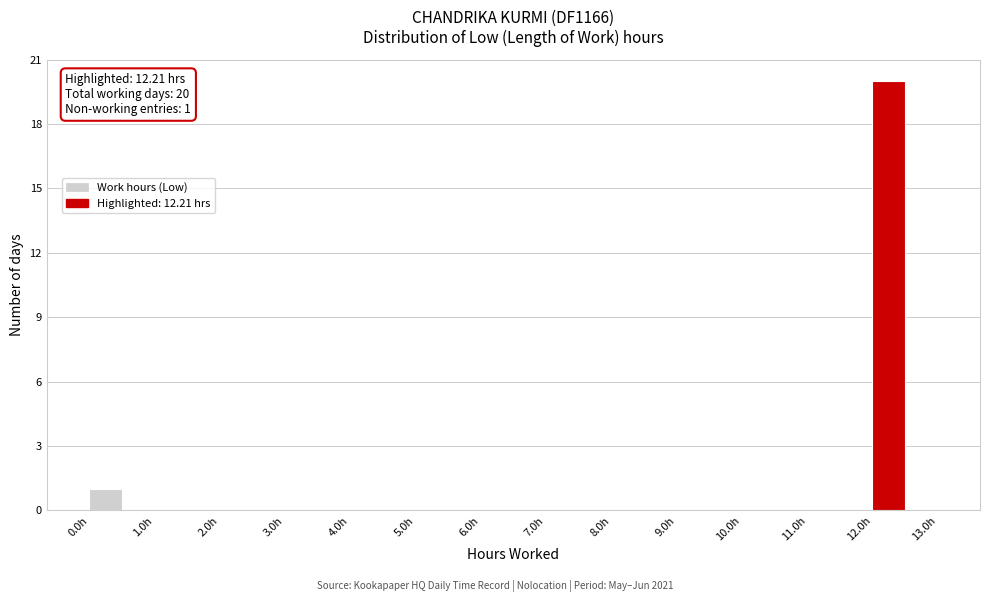

Over which range of the x-axis is the bar tallest?

12.0 to 12.5